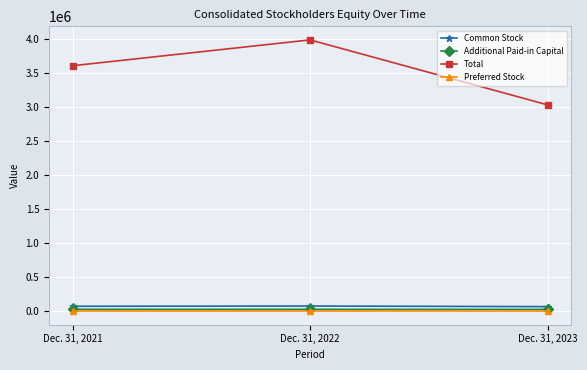

Is the value of Preferred Stock at Dec. 31, 2021 greater than the value of Common Stock at Dec. 31, 2023?

No